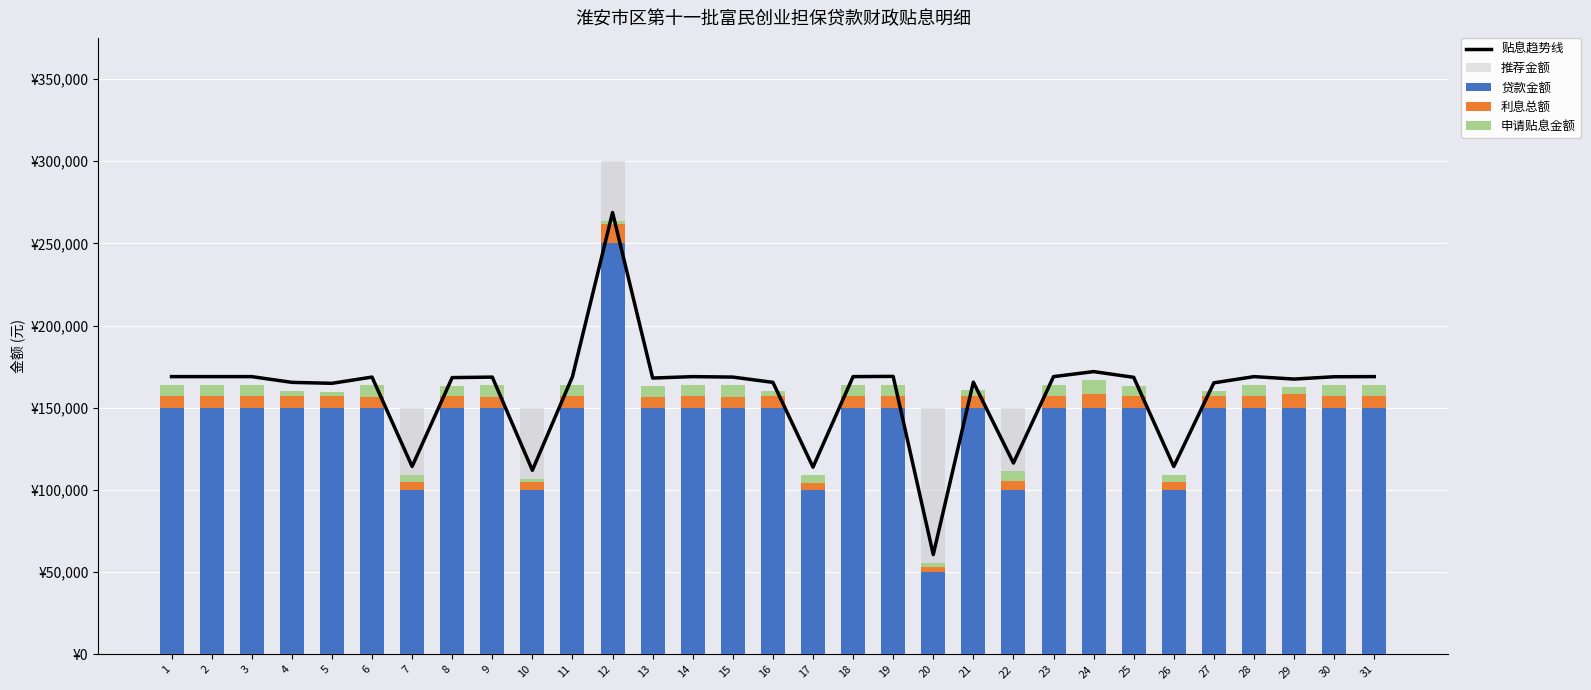

At which category does the chart reach its minimum across all series?

12